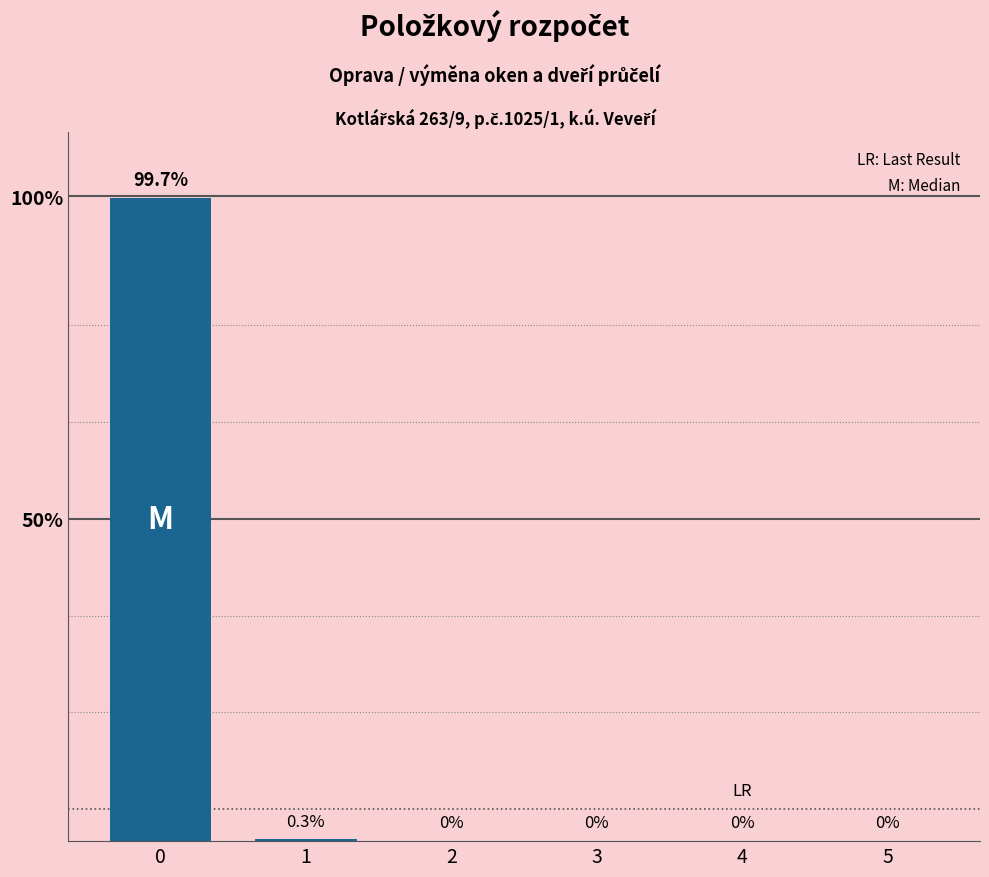

The value at 5 is 0.0. True or false?

True